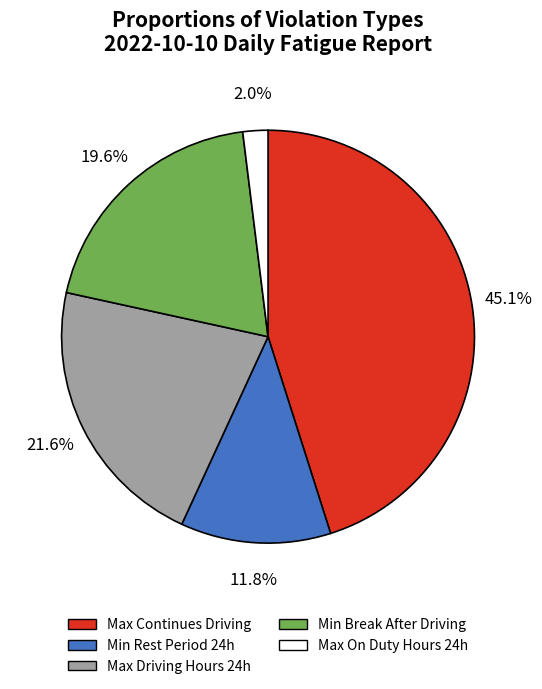

Does Min Break After Driving account for over 50% of the chart?

No